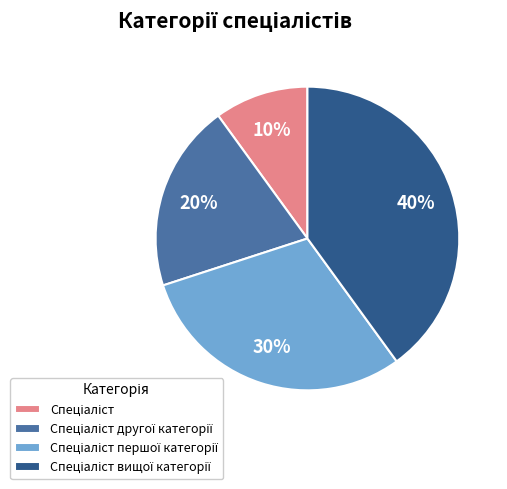

Does any single category account for the majority?

No